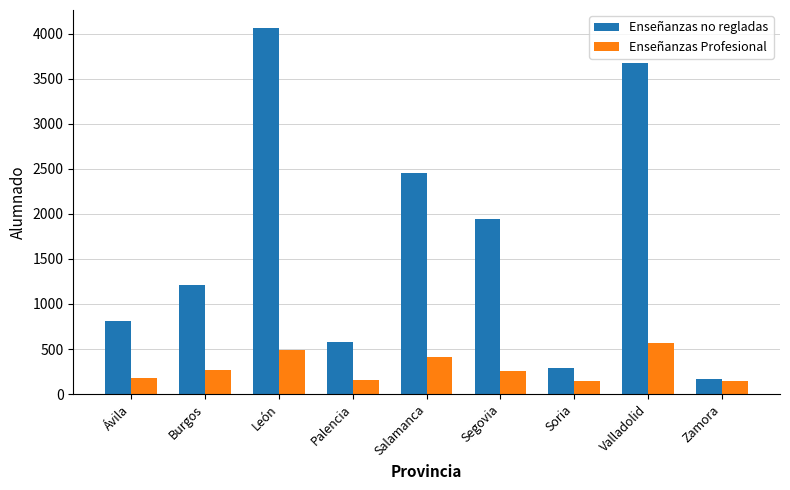

How many data points in Enseñanzas no regladas are less than 1210?

4